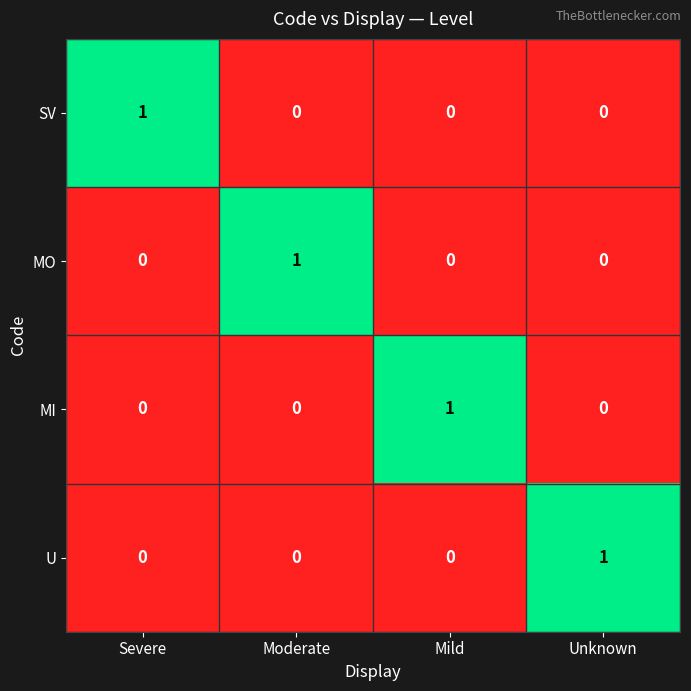

Count the SV values in the range 0 to 1.

4